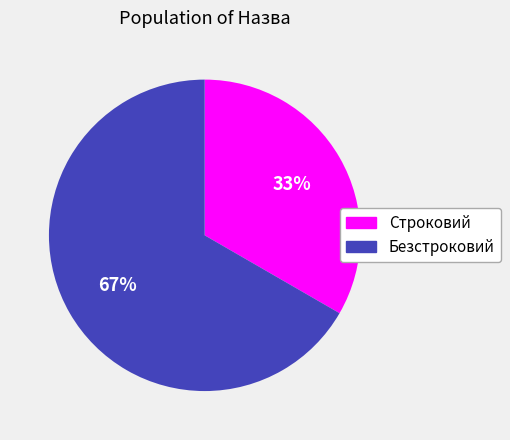

To the nearest percent, what percentage of the pie is Безстроковий?

67%